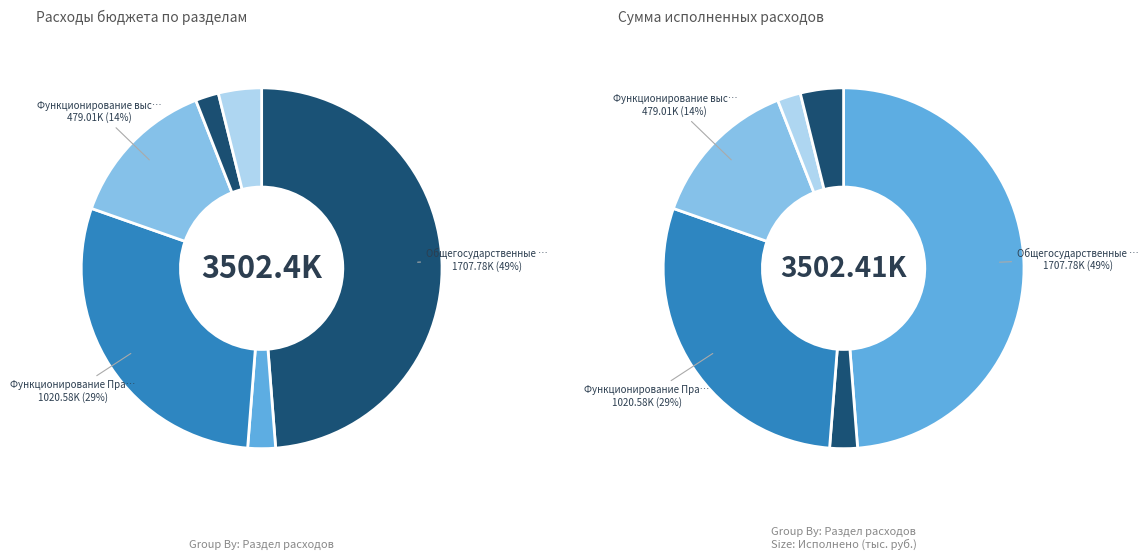

Which slice is the largest?

Общегосударственные вопросы